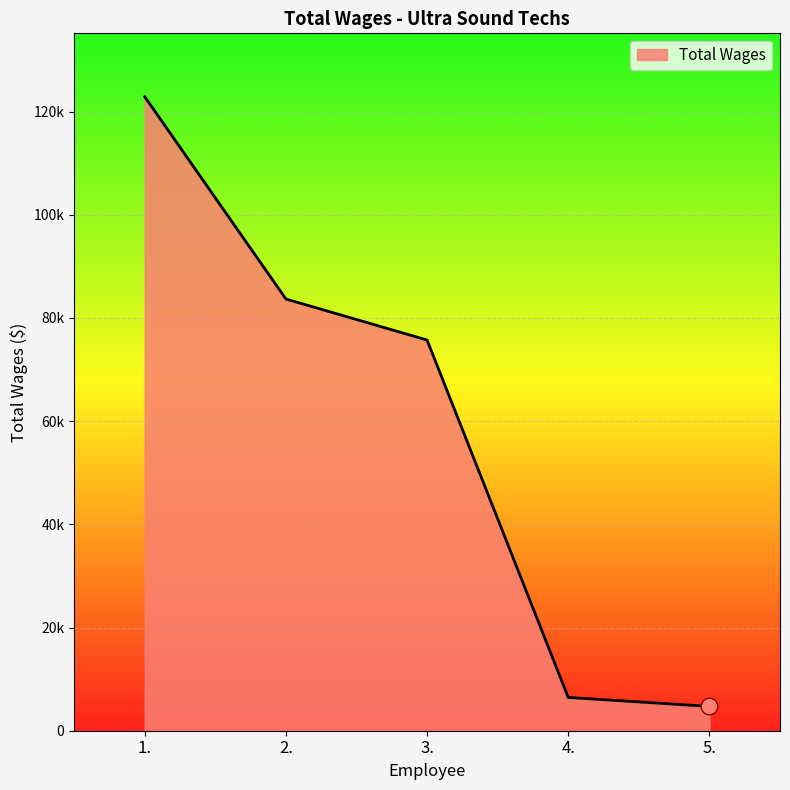

At which category does the chart reach its peak across all series?

1.